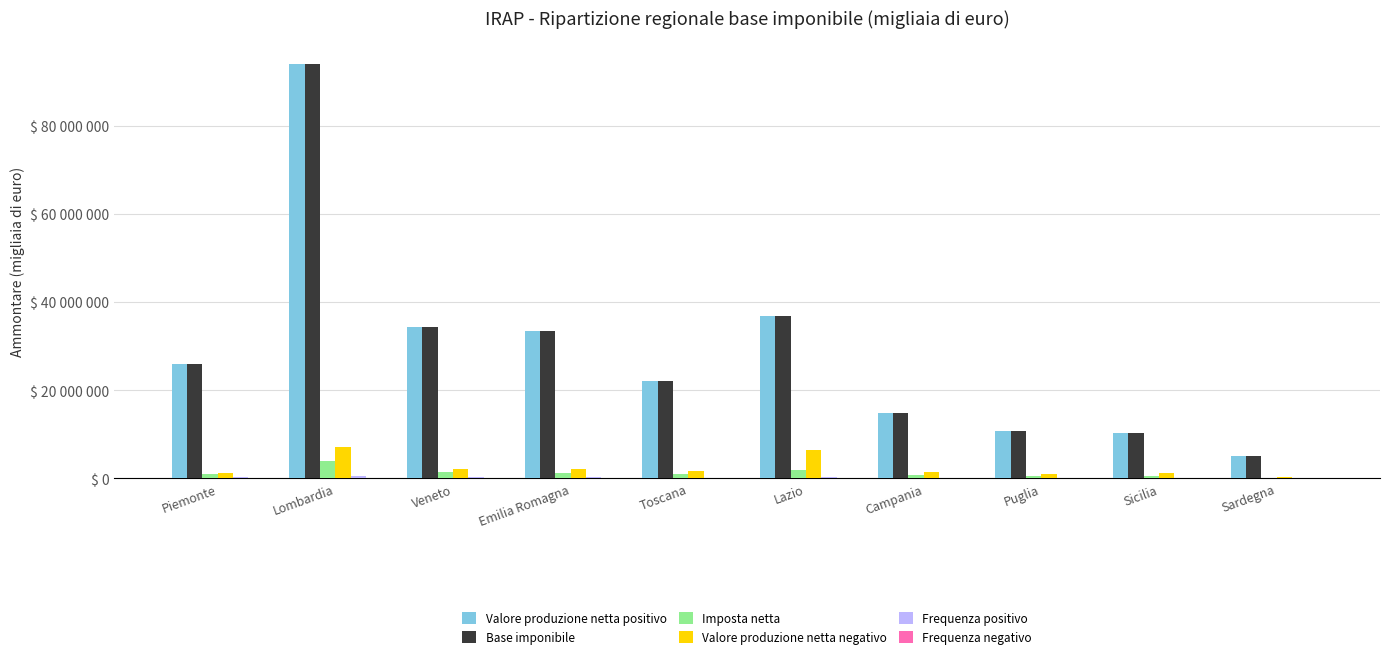

Are the bars horizontal?

No